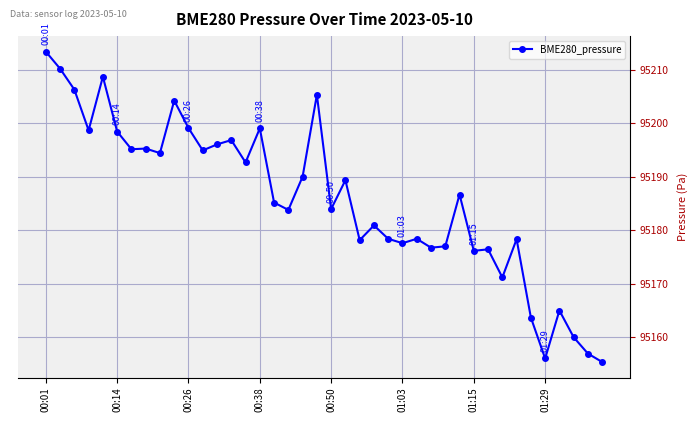

True or false: the data has more than 0 interior local peaks.

True